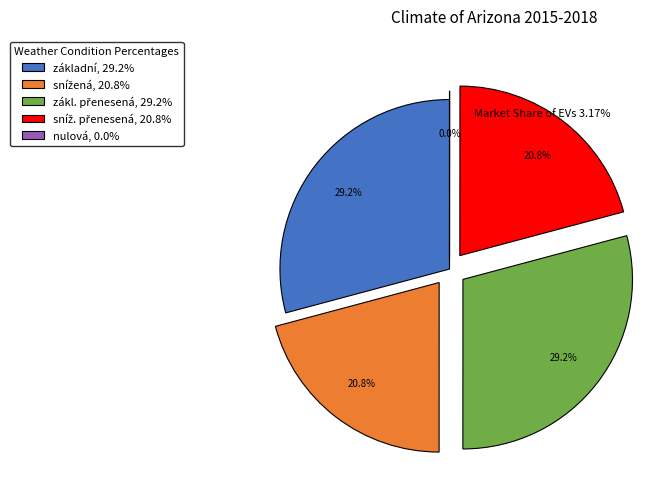

To the nearest percent, what is the average slice percentage?

20%